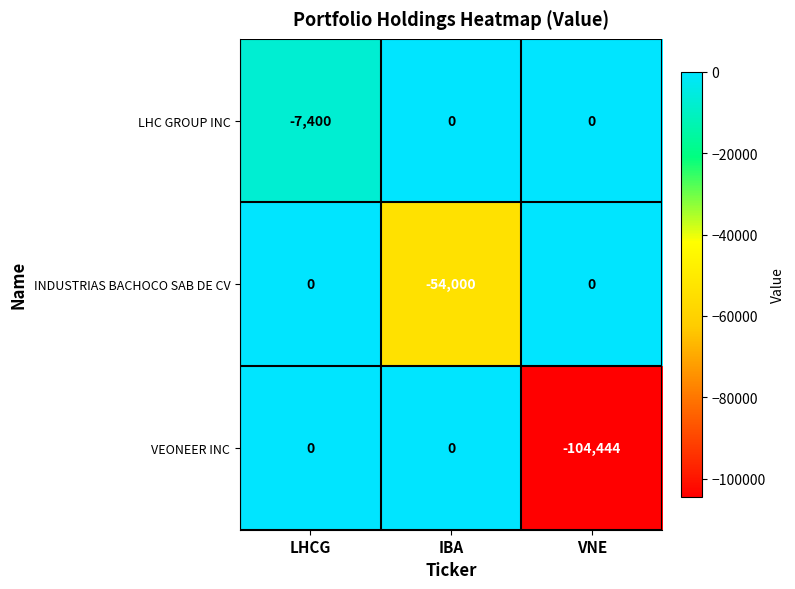

What is the average value of the LHC GROUP INC series?

-2467